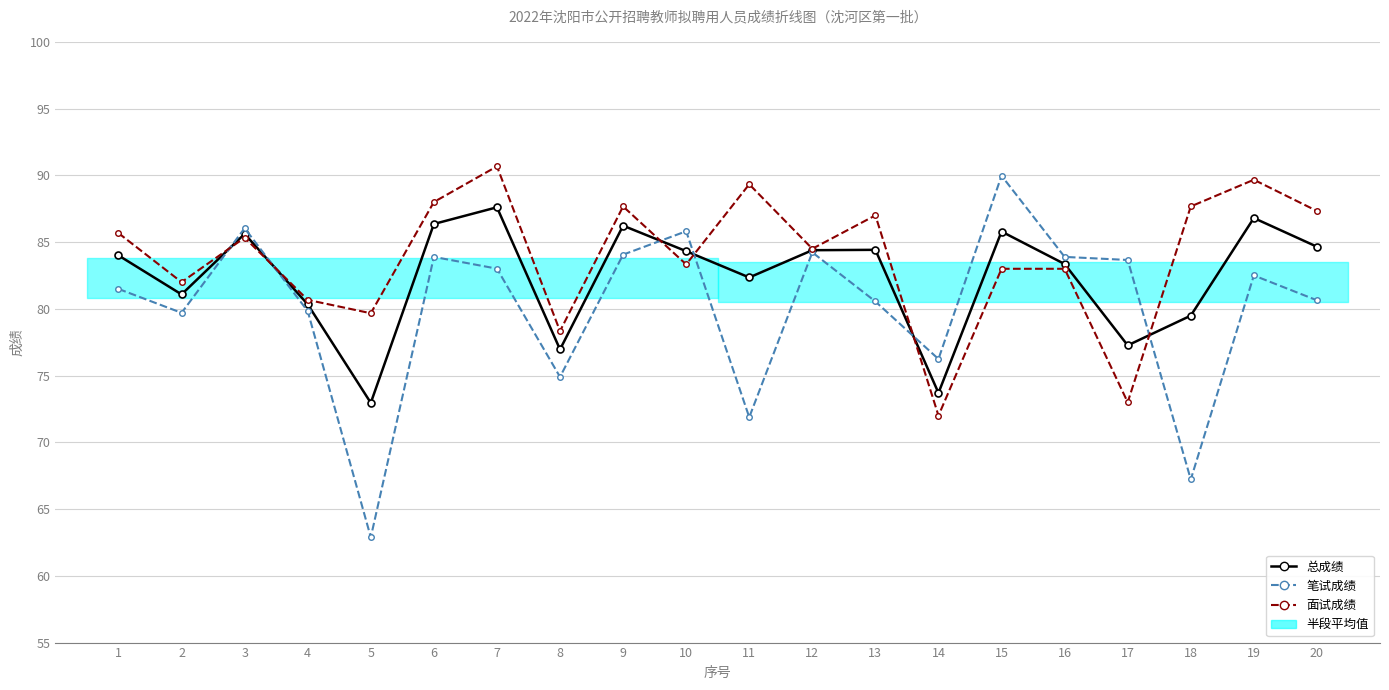

Is the value of 总成绩 at 11 greater than the value of 面试成绩 at 11?

No